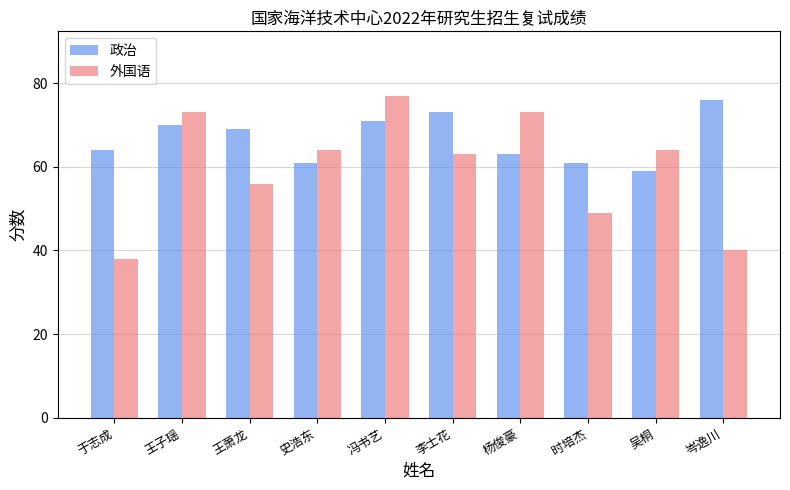

What is the total value across all series at 杨俊豪?

136